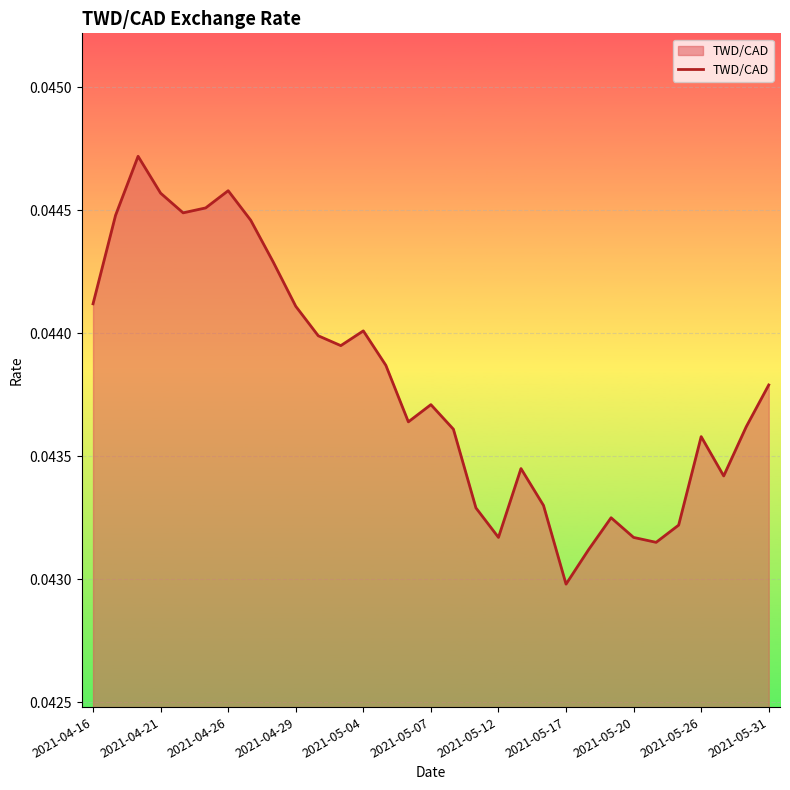

At which category does the chart reach its minimum across all series?

2021-05-17